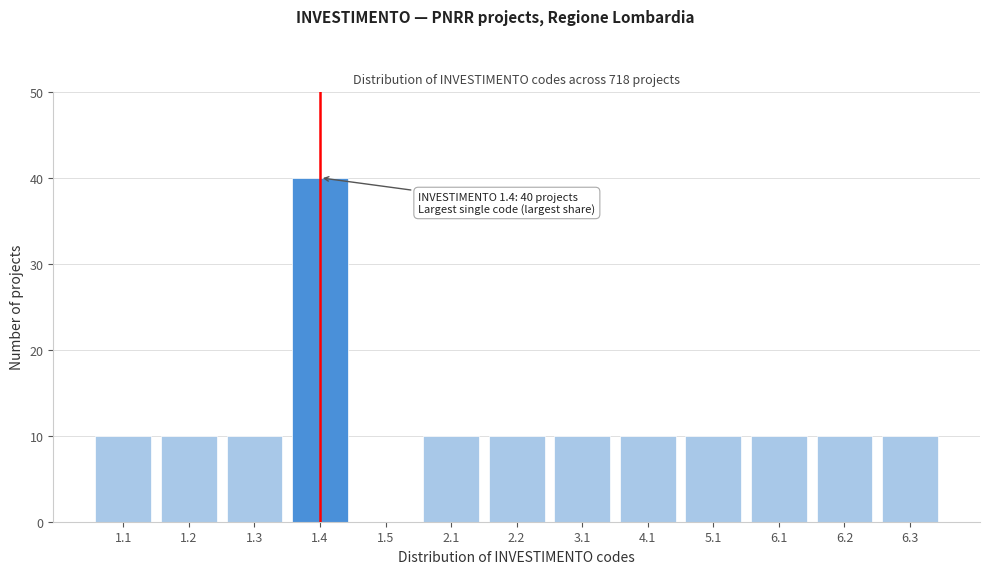

Reading left to right, what are all the values shown in this chart?

1.1=10	1.2=10	1.3=10	1.4=40	1.5=0	2.1=10	2.2=10	3.1=10	4.1=10	5.1=10	6.1=10	6.2=10	6.3=10